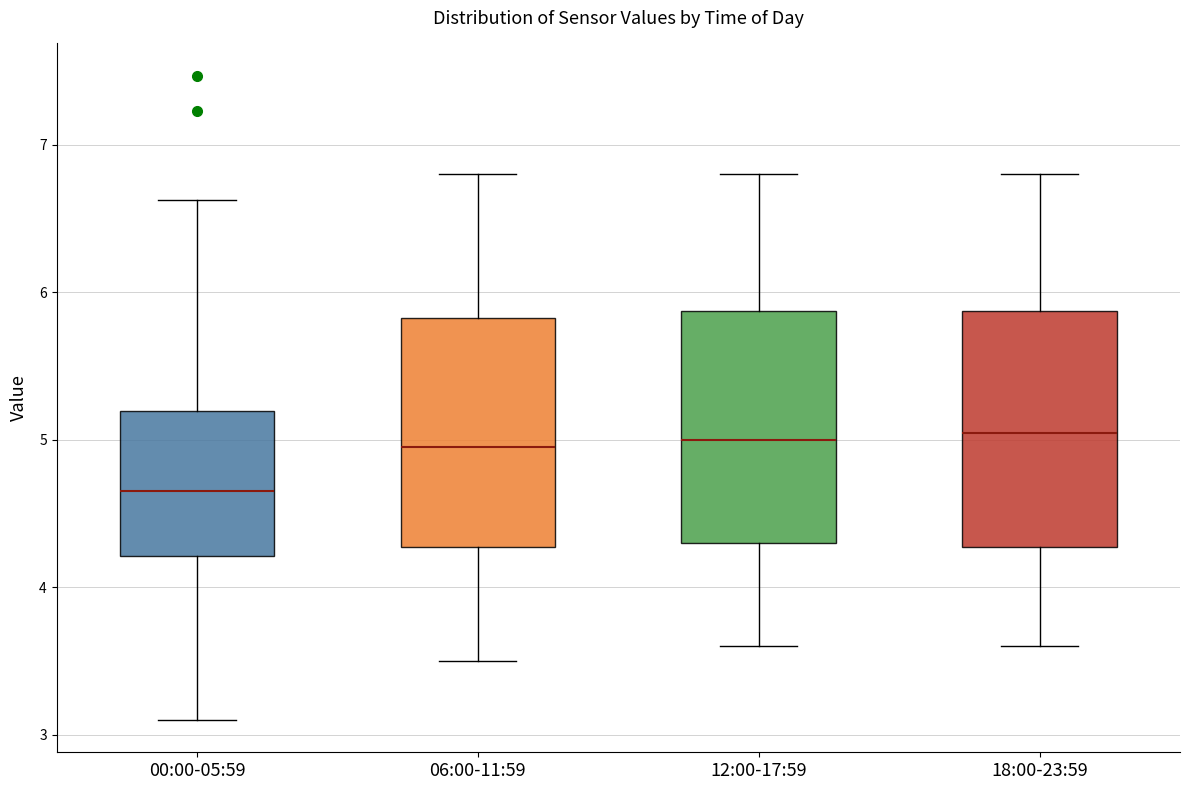

Reading left to right, transcribe this box plot: for each box, give where its median line is, the range the box spans, and where its two whiskers end, as read against the y-axis. The values are not printed on the chart, so give them approximately, as read against the axis.

00:00-05:59: median 4.7, box 4.2 to 5.2, whiskers 3.1 to 6.6
06:00-11:59: median 5.0, box 4.3 to 5.8, whiskers 3.5 to 6.8
12:00-17:59: median 5.0, box 4.3 to 5.9, whiskers 3.6 to 6.8
18:00-23:59: median 5.1, box 4.3 to 5.9, whiskers 3.6 to 6.8